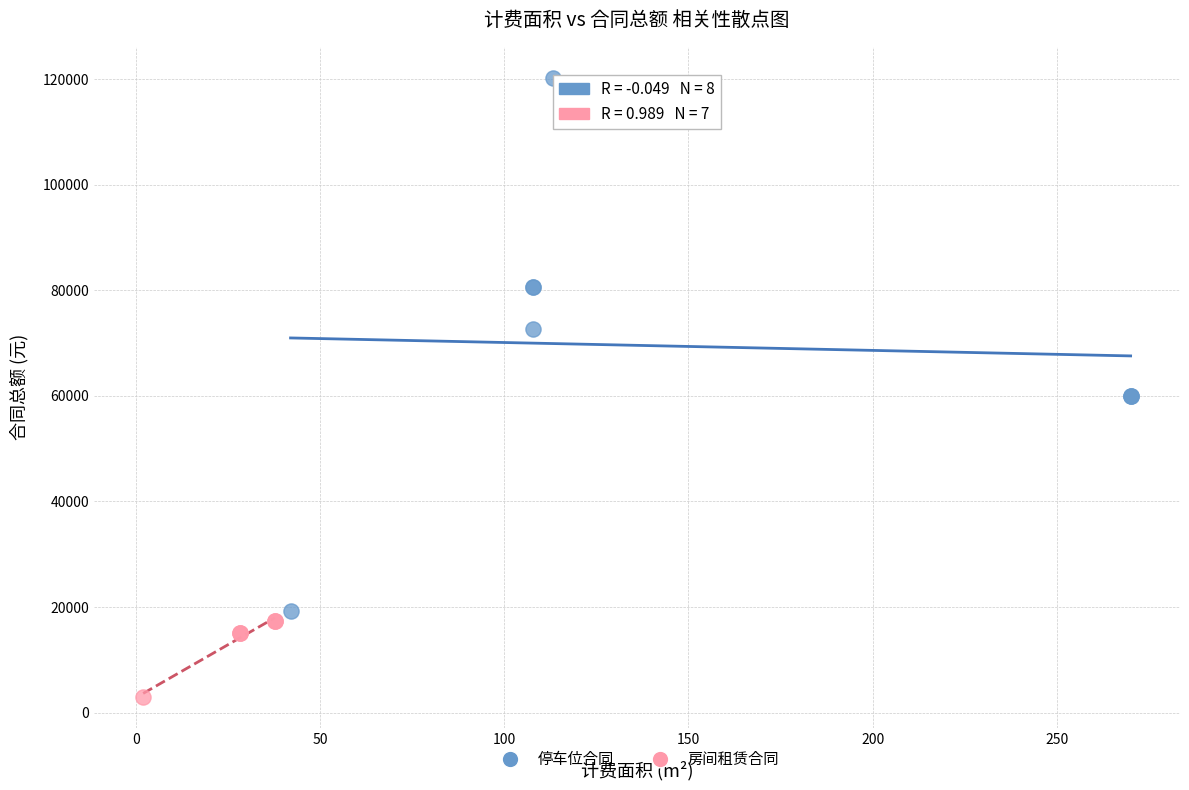

Which series contains the highest Y value?

停车位合同